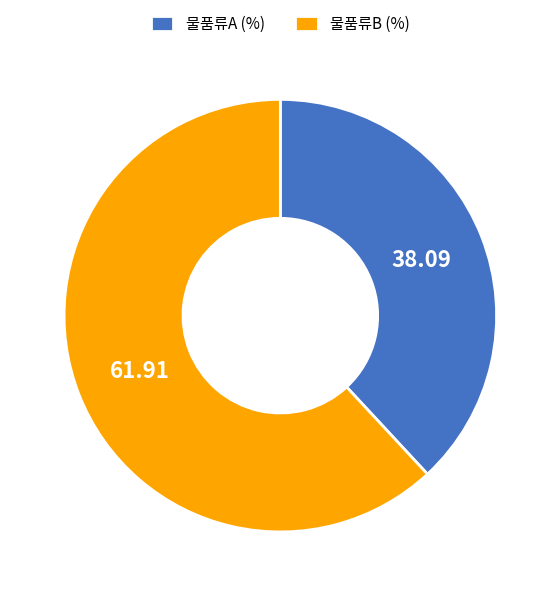

Does any single category account for the majority?

Yes